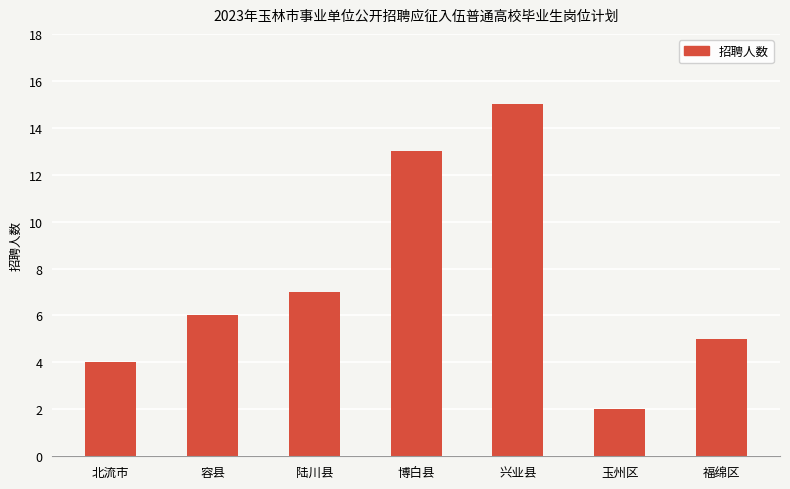

What is the change in value from 兴业县 to 福绵区?

-10